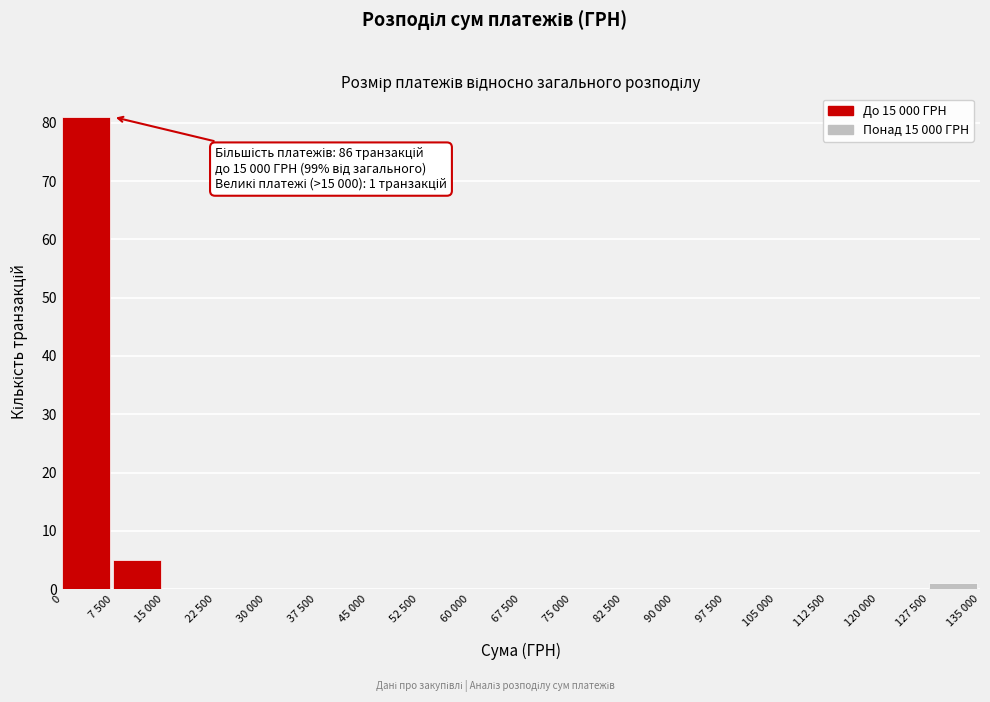

Reading right to left, what are all the values shown in this chart?

127 500=1	120 000=0	112 500=0	105 000=0	97 500=0	90 000=0	82 500=0	75 000=0	67 500=0	60 000=0	52 500=0	45 000=0	37 500=0	30 000=0	22 500=0	15 000=0	7 500=5	0=81